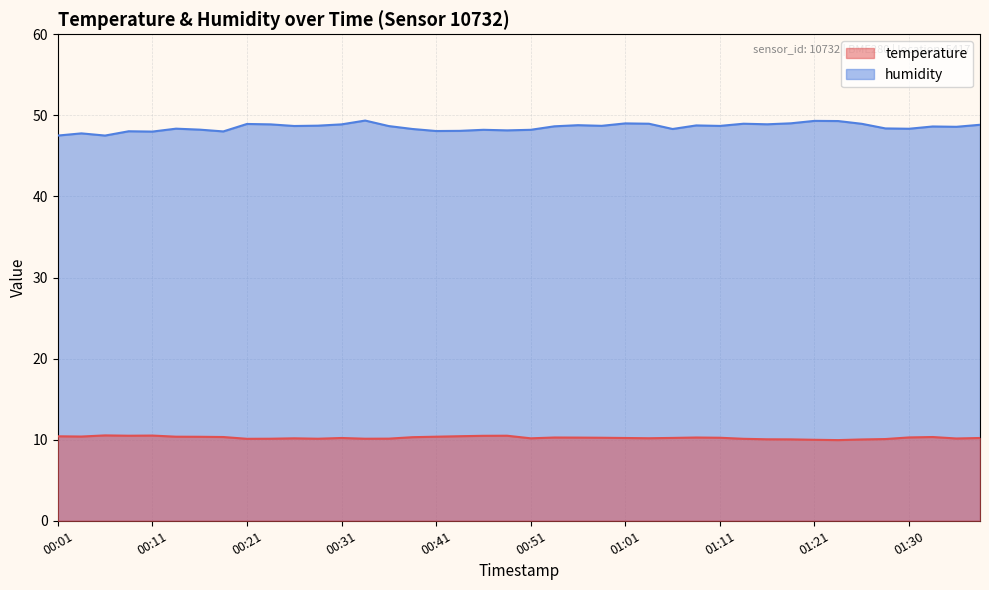

True or false: humidity and temperature cross at least once.

False